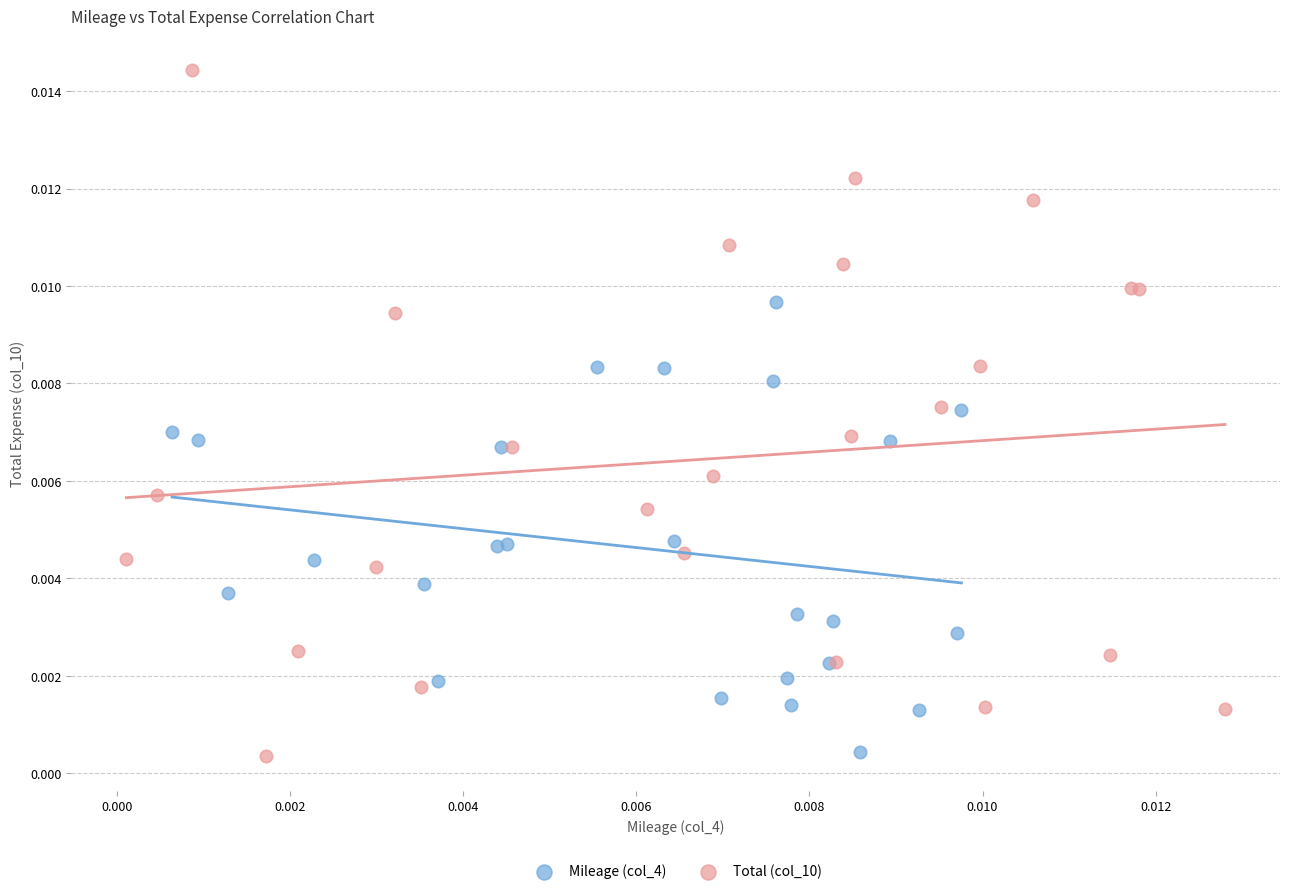

Which series contains the highest Y value?

Total (col_10)